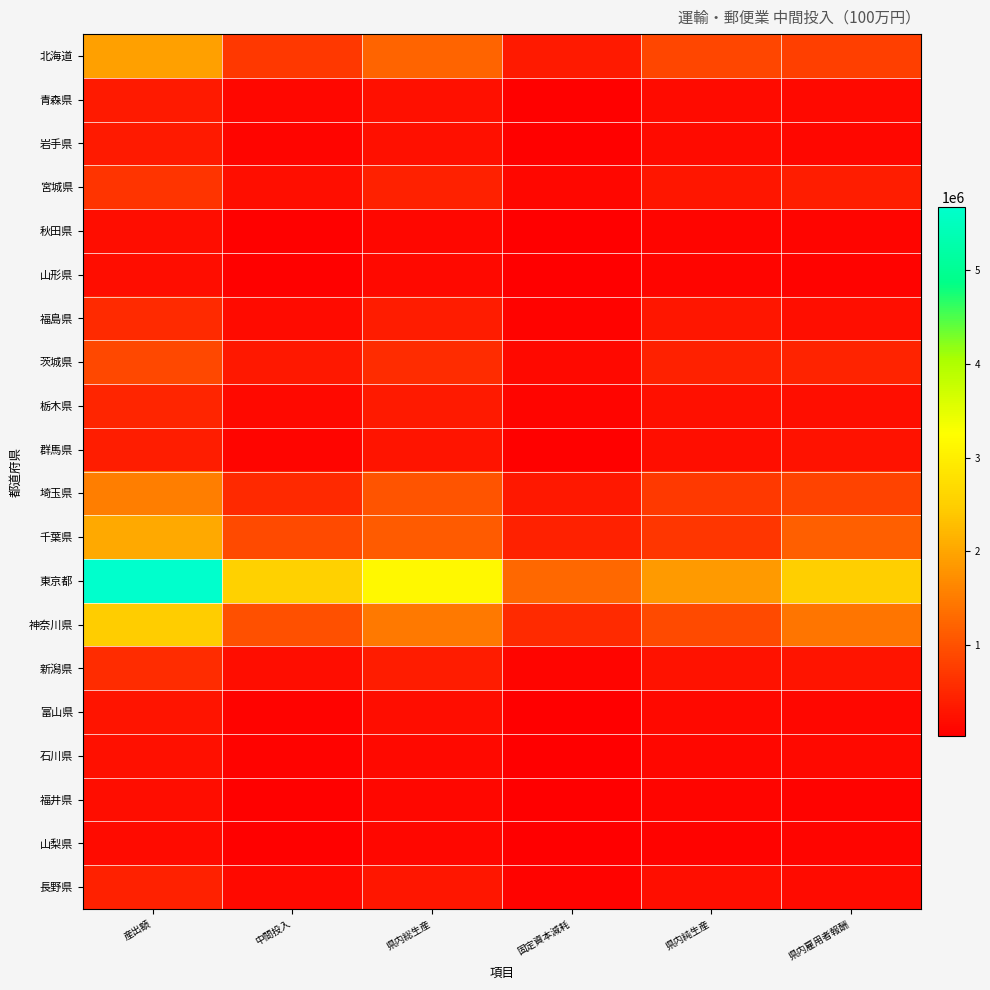

At which category does the chart reach its minimum across all series?

固定資本減耗